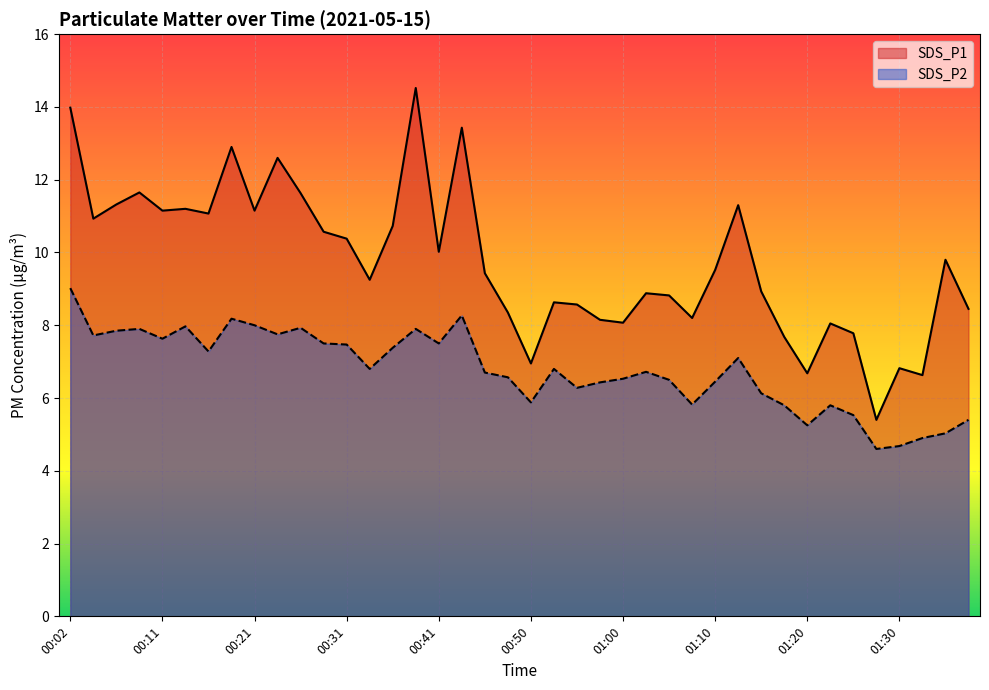

What is the sum of all SDS_P2 values?

270.9